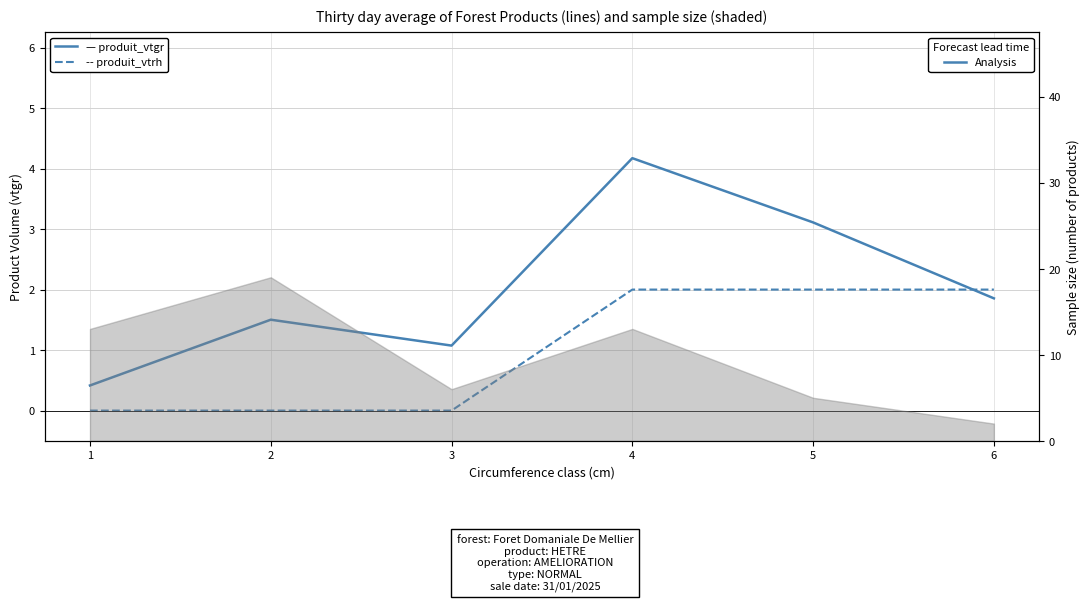

Rank the series by their average value, from highest to lowest.

produit_vtgr, produit_vtrh